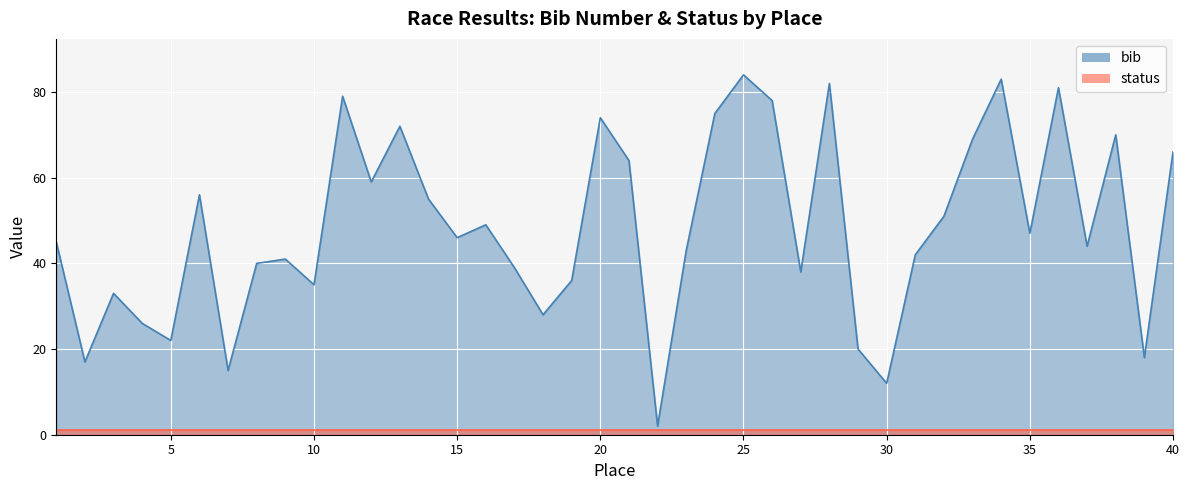

Does the chart display data point markers on the line(s)?

No